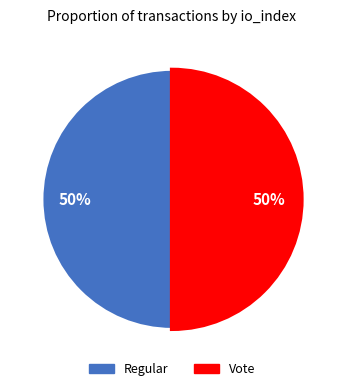

How many slices are in this pie chart?

2